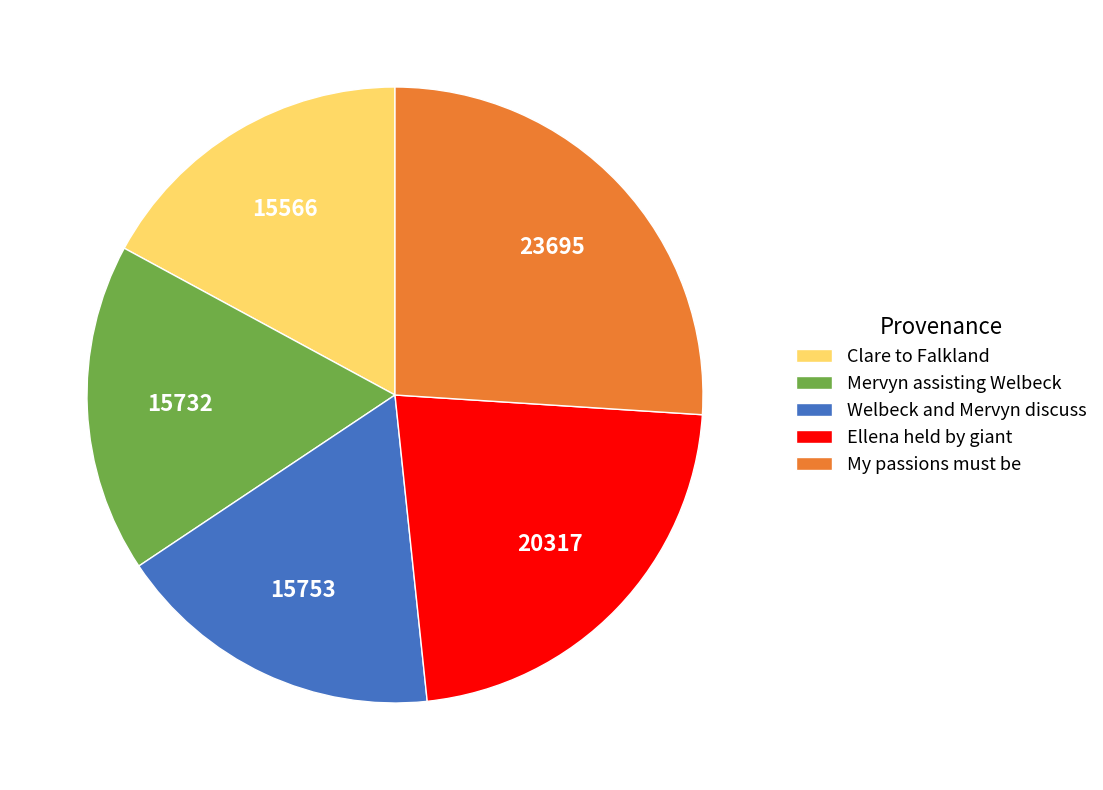

Which category has the biggest portion of the pie?

My passions must be